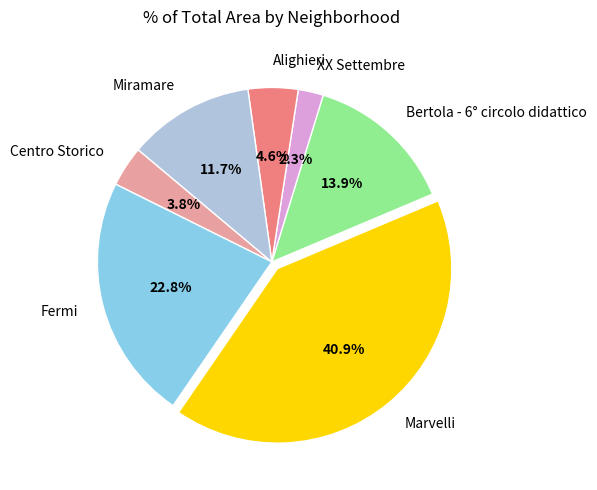

To the nearest percent, what percentage of the pie is Fermi?

23%